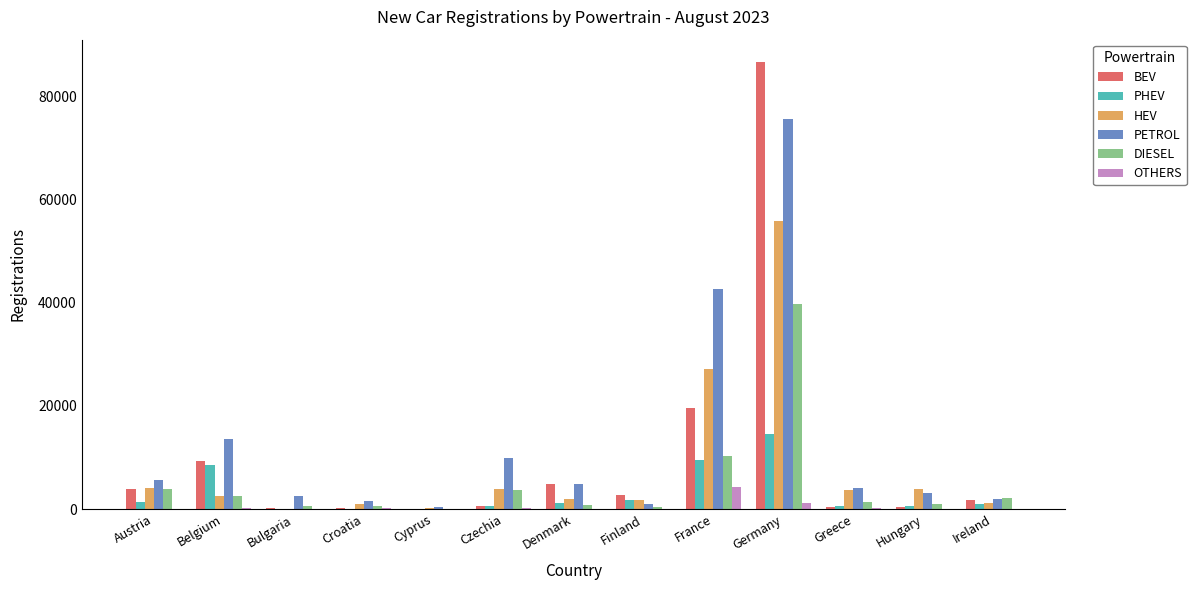

What is the sum of the OTHERS values at Greece and Belgium?

380